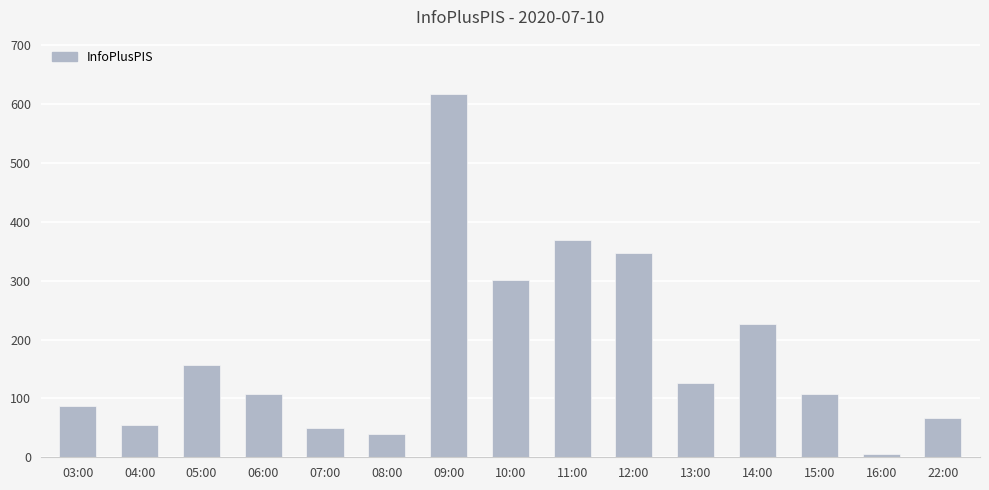

Reading left to right, what are all the values shown in this chart?

03:00=87	04:00=55	05:00=157	06:00=107	07:00=49	08:00=40	09:00=617	10:00=302	11:00=369	12:00=347	13:00=126	14:00=227	15:00=107	16:00=5	22:00=66